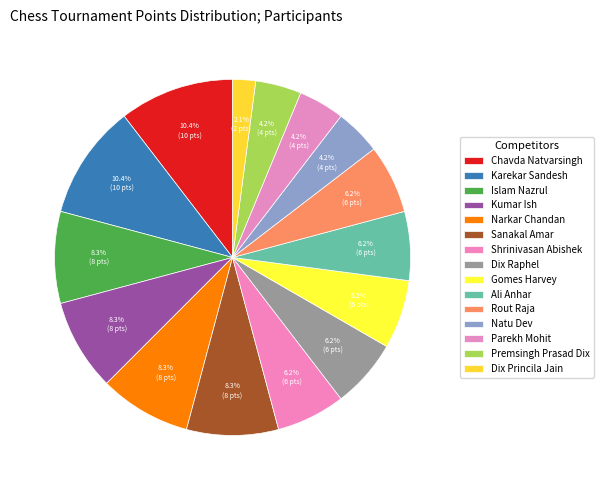

Rank the categories by value from highest to lowest.

Chavda Natvarsingh, Karekar Sandesh, Islam Nazrul, Kumar Ish, Narkar Chandan, Sanakal Amar, Shrinivasan Abishek, Dix Raphel, Gomes Harvey, Ali Anhar, Rout Raja, Natu Dev, Parekh Mohit, Premsingh Prasad Dix, Dix Princila Jain